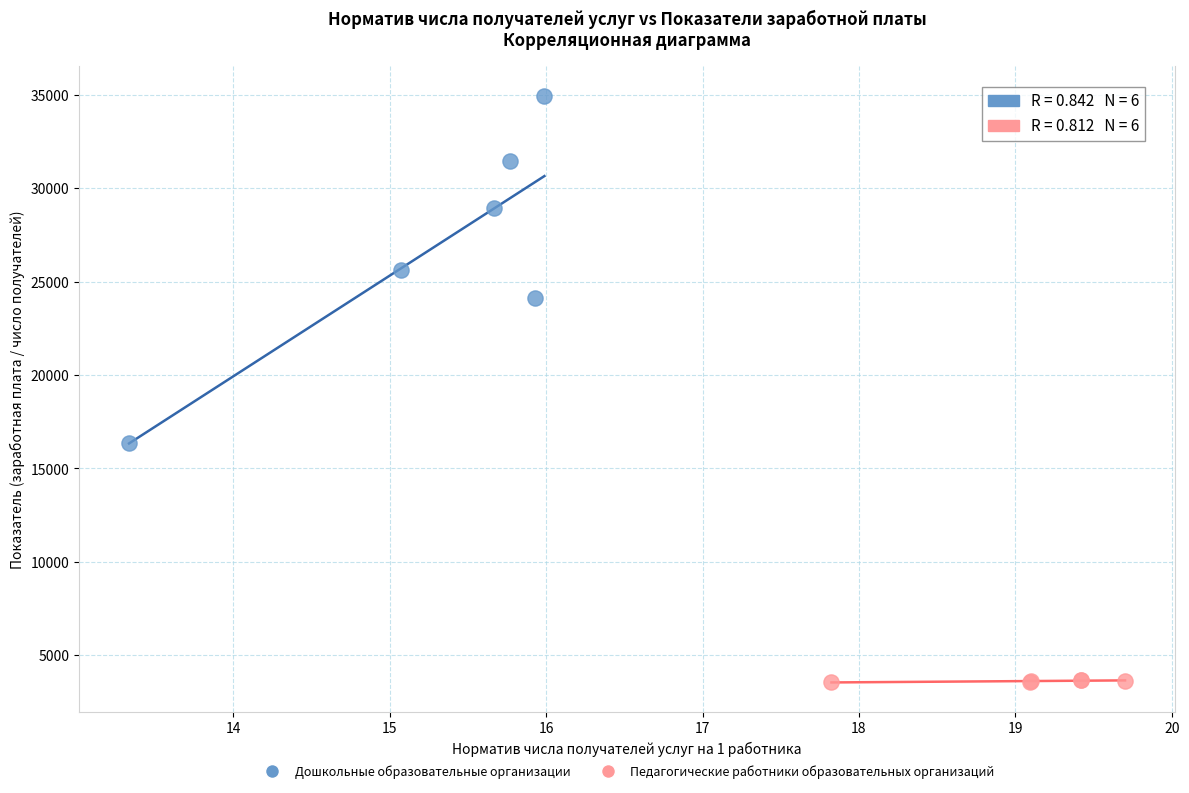

What are all the series names shown in the legend?

Дошкольные образовательные организации, Педагогические работники образовательных организаций